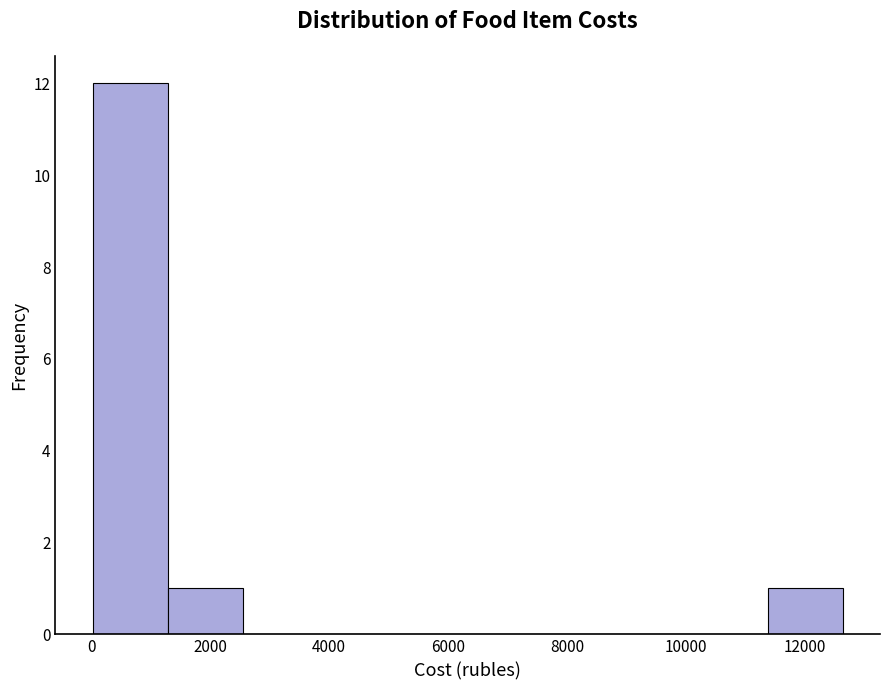

Over which range of the x-axis is the bar tallest?

0 to 1200